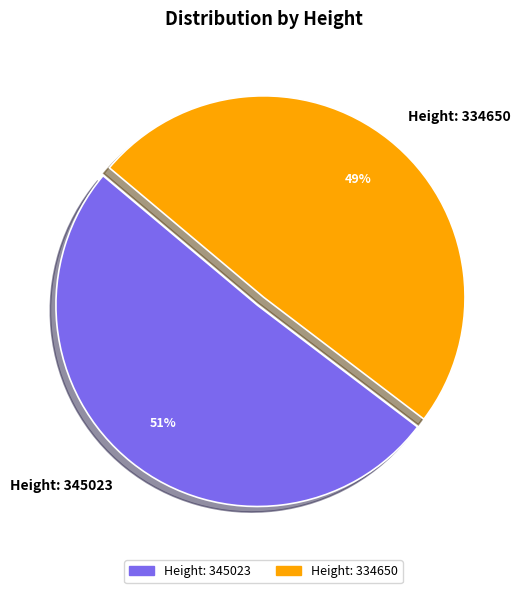

Which slice is the largest?

Height: 345023